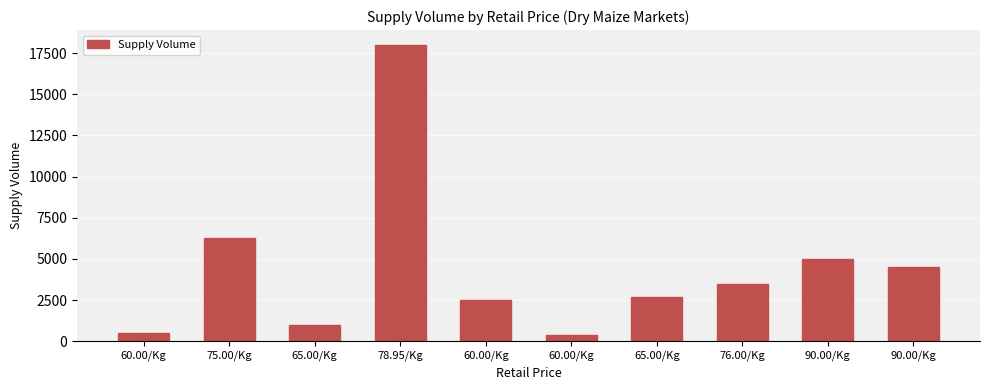

Rank the categories by value from highest to lowest.

78.95/Kg, 75.00/Kg, 90.00/Kg, 90.00/Kg, 76.00/Kg, 65.00/Kg, 60.00/Kg, 65.00/Kg, 60.00/Kg, 60.00/Kg